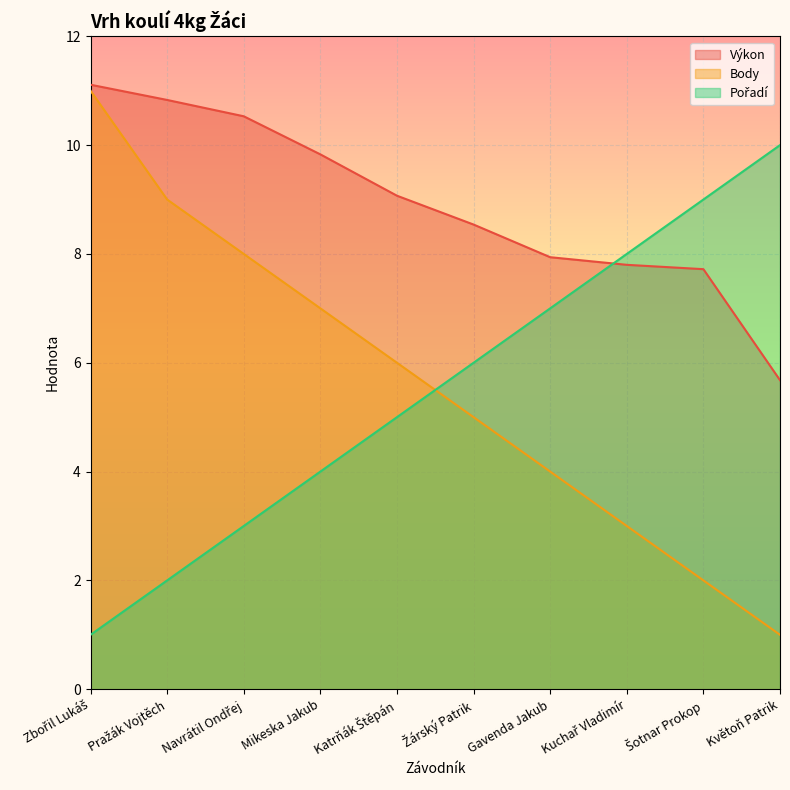

How many lines are shown in the chart?

3